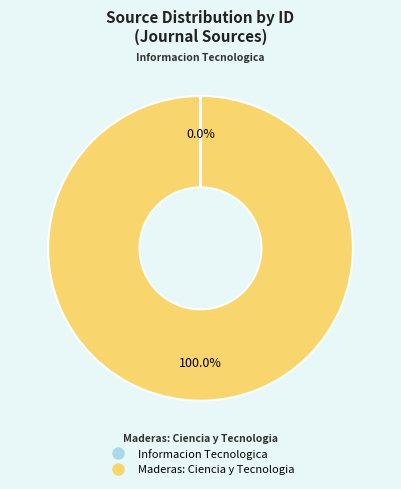

To the nearest percent, what portion does Maderas: Ciencia y Tecnologia represent?

100%